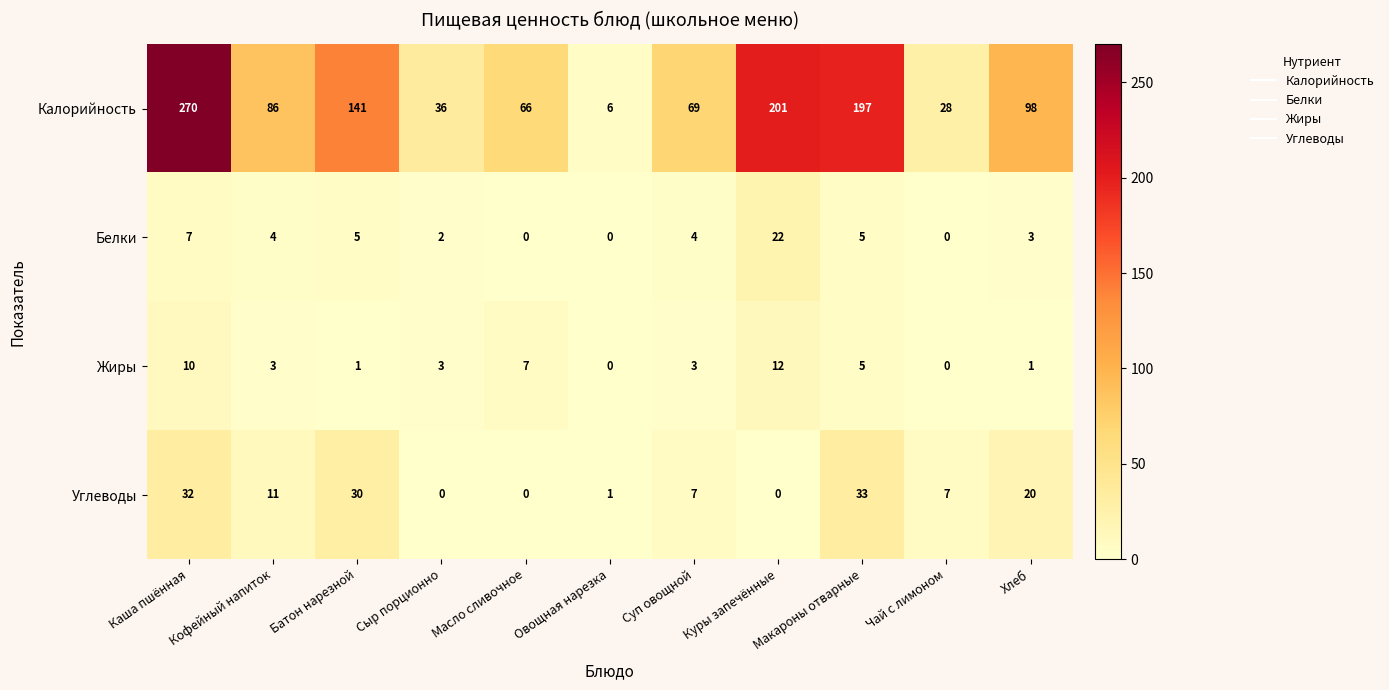

What is the spread (max minus min) of values at Сыр порционно?

36